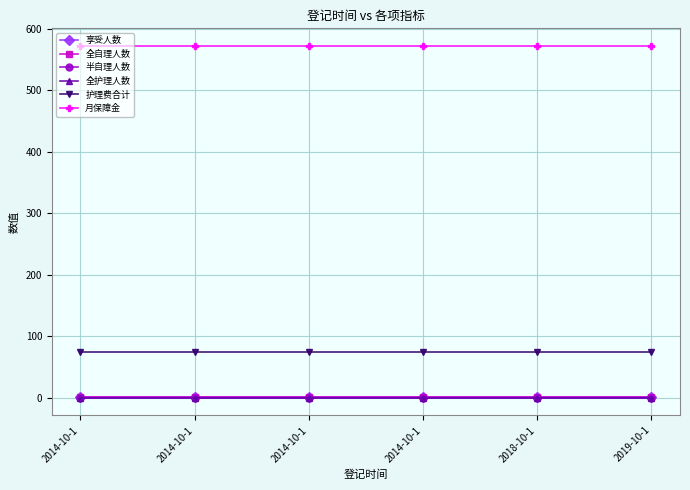

Where is 护理费合计 nearest to the value 75?

2014-10-1